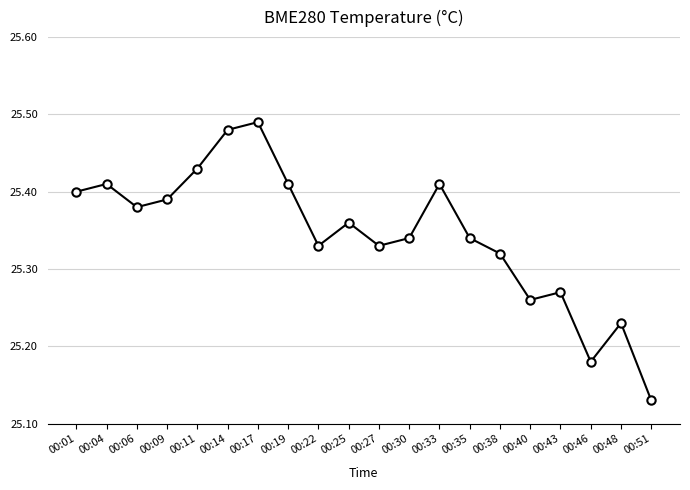

Which has a higher value, 00:19 or 00:09?

00:19